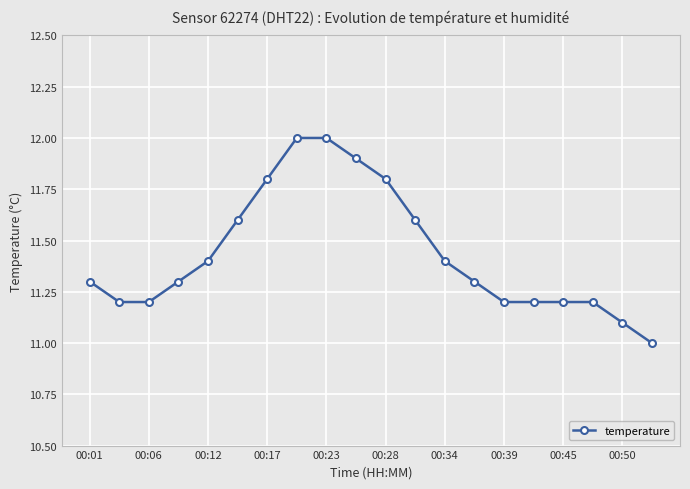

What is the minimum value shown in the chart?

11.0